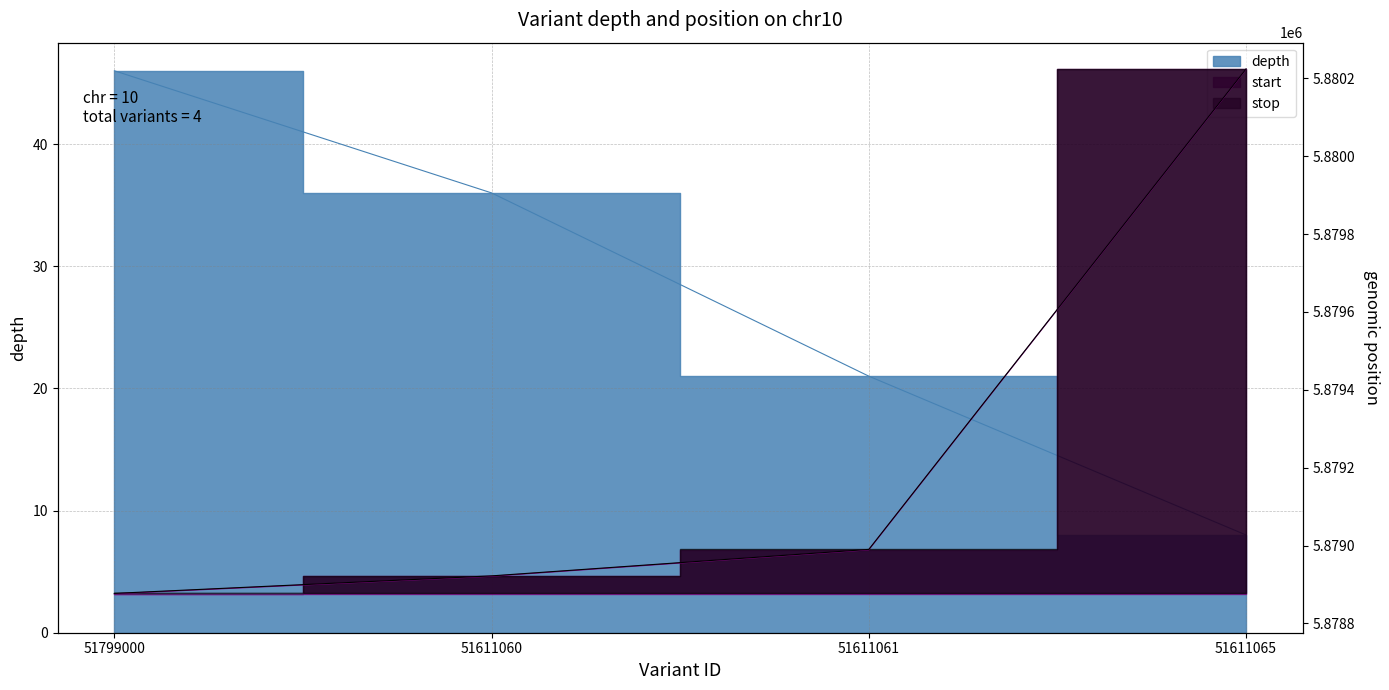

Reading left to right, transcribe all the data shown in this chart.

depth: 51799000=46	51611060=36	51611061=21	51611065=8
start: 51799000=5878876	51611060=5878921	51611061=5878989	51611065=5880223
stop: 51799000=5878877	51611060=5878922	51611061=5878990	51611065=5880224